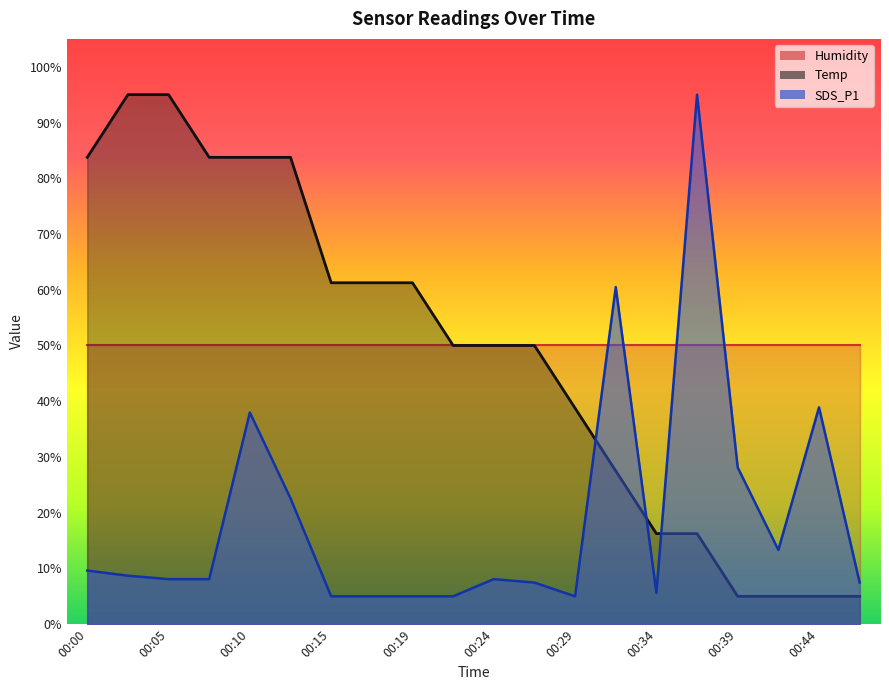

What is the difference between the SDS_P1 values at 00:22 and 00:27?

2.5